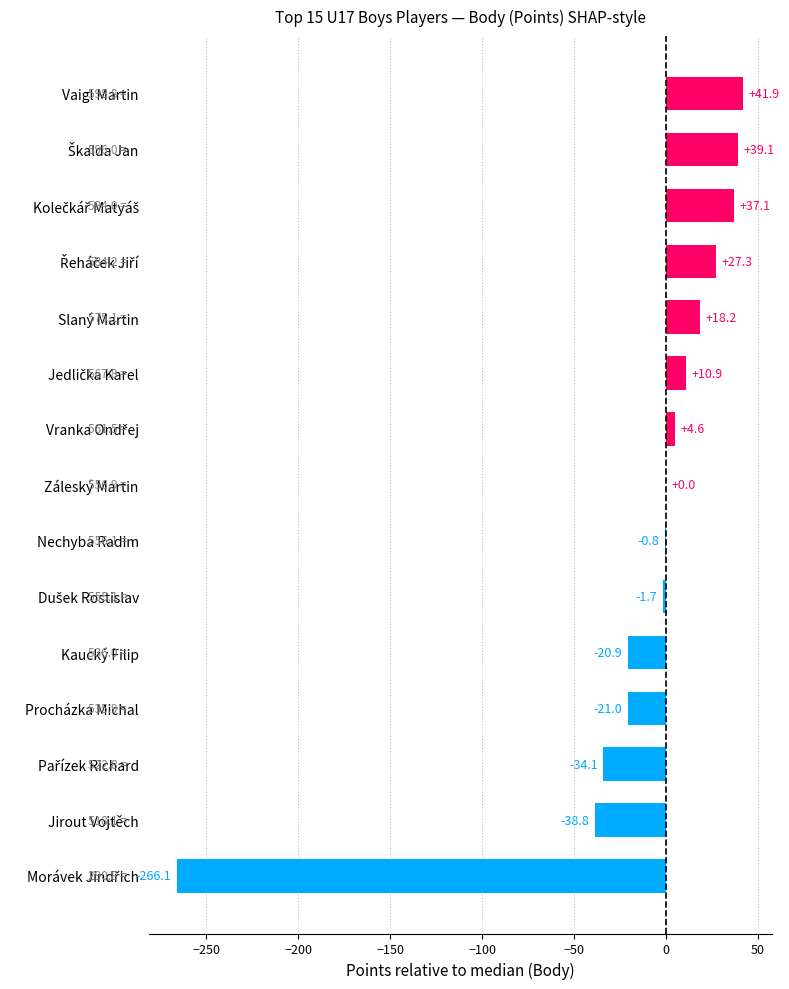

Is it true that the value at Jirout Vojtěch is -25.0?

False